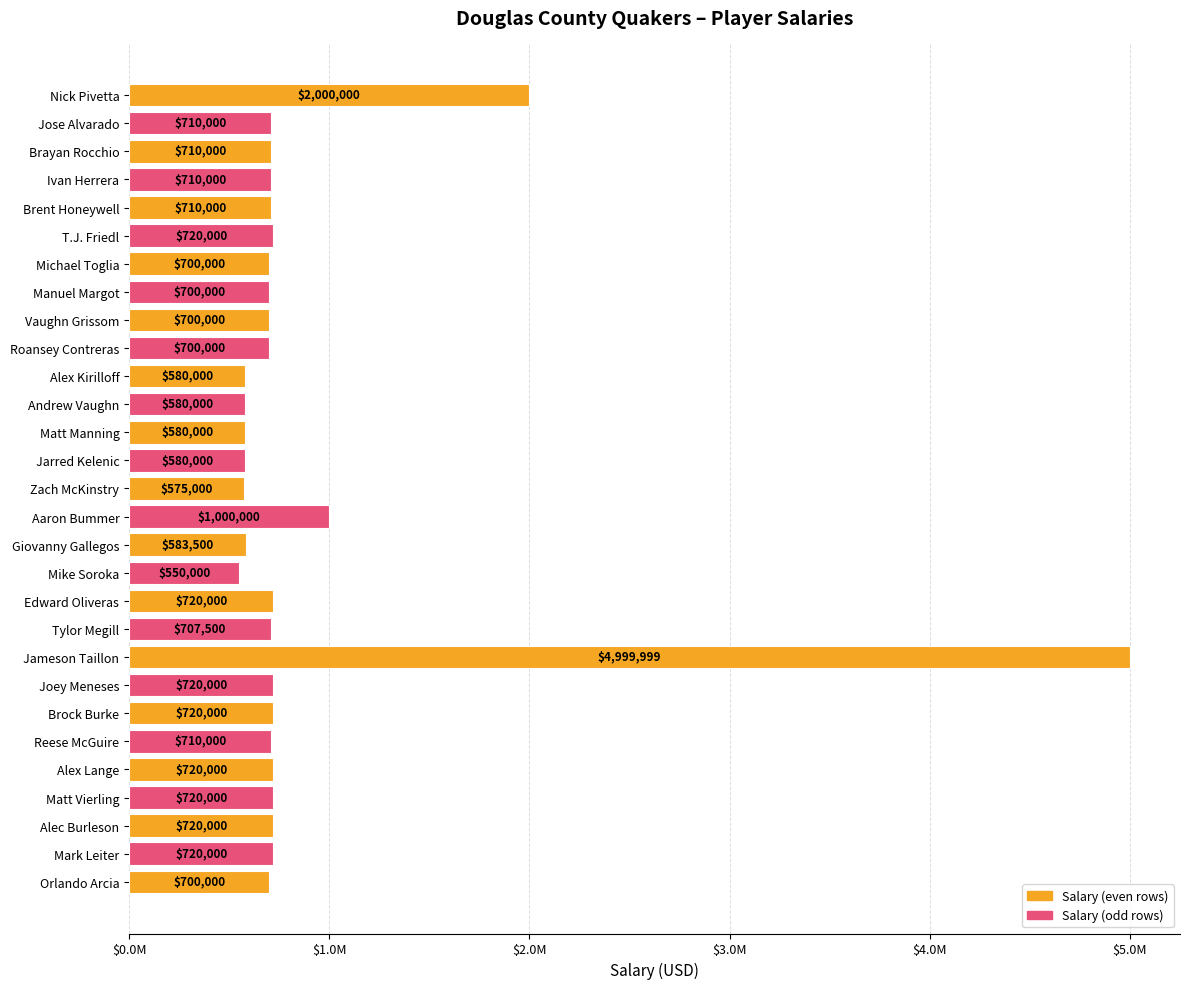

What is the sum of all values?

25545999